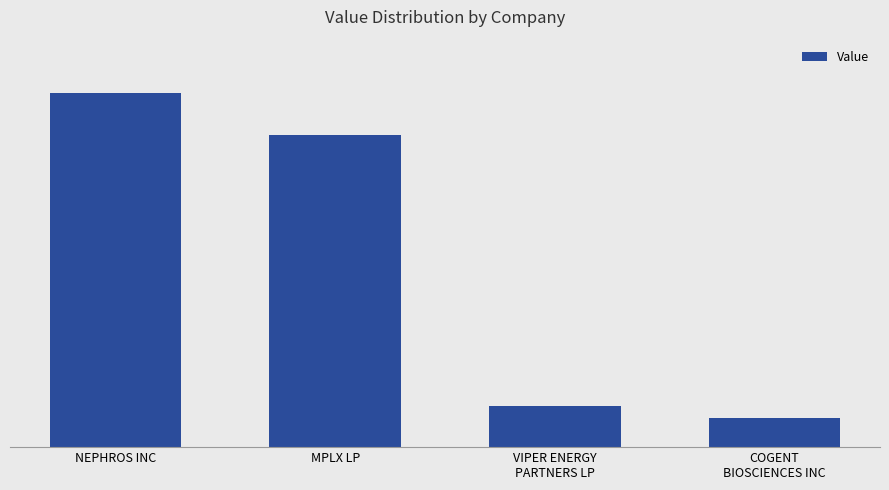

The chart shows a value of 5503488 at NEPHROS INC. True or false?

False